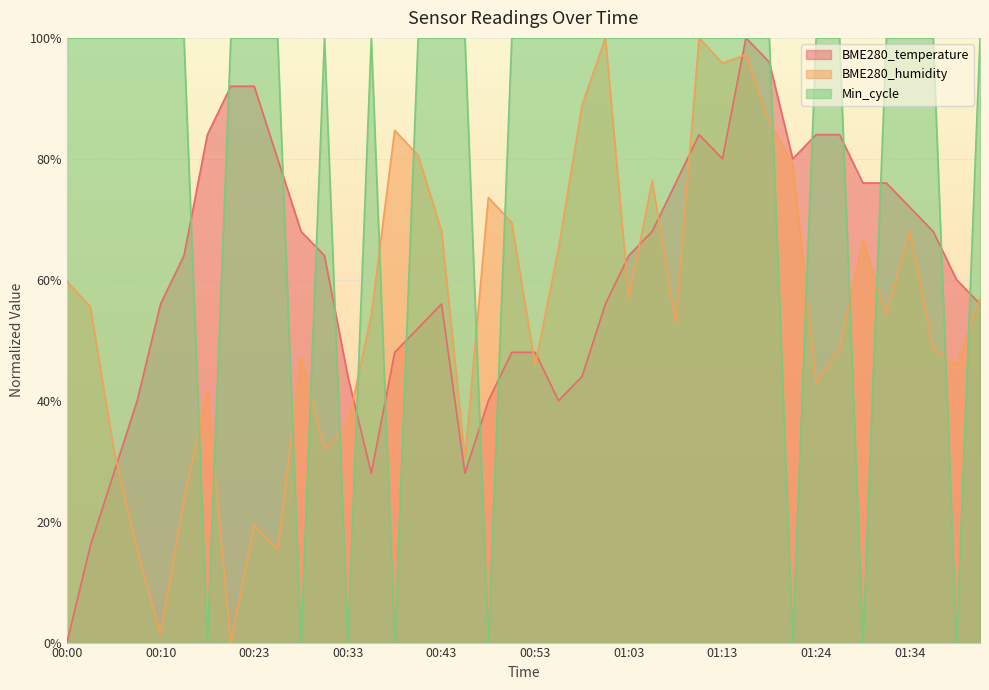

Between 00:43 and 01:13, which is larger?

01:13